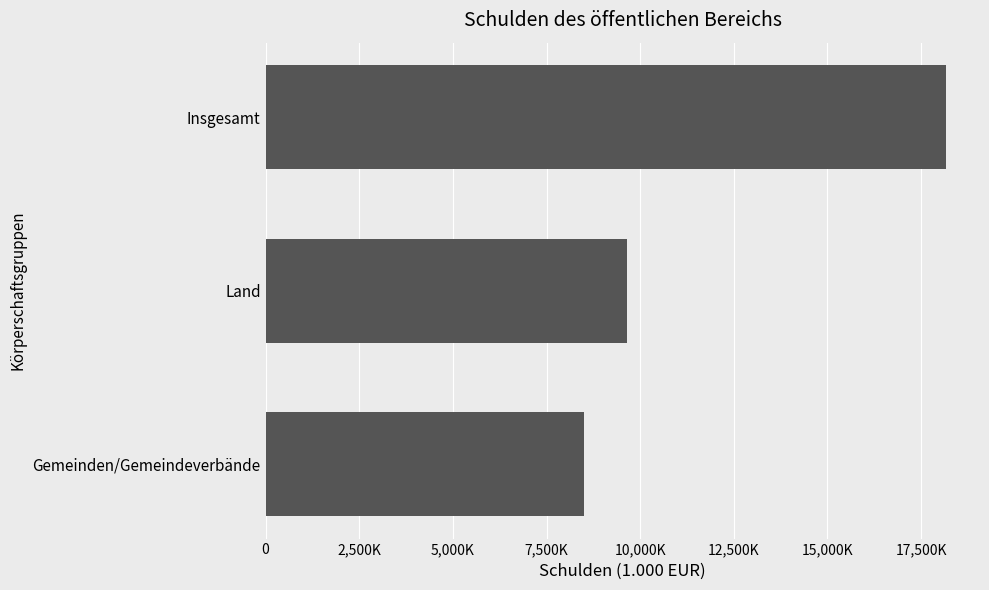

What is the greatest value displayed?

18162974.4